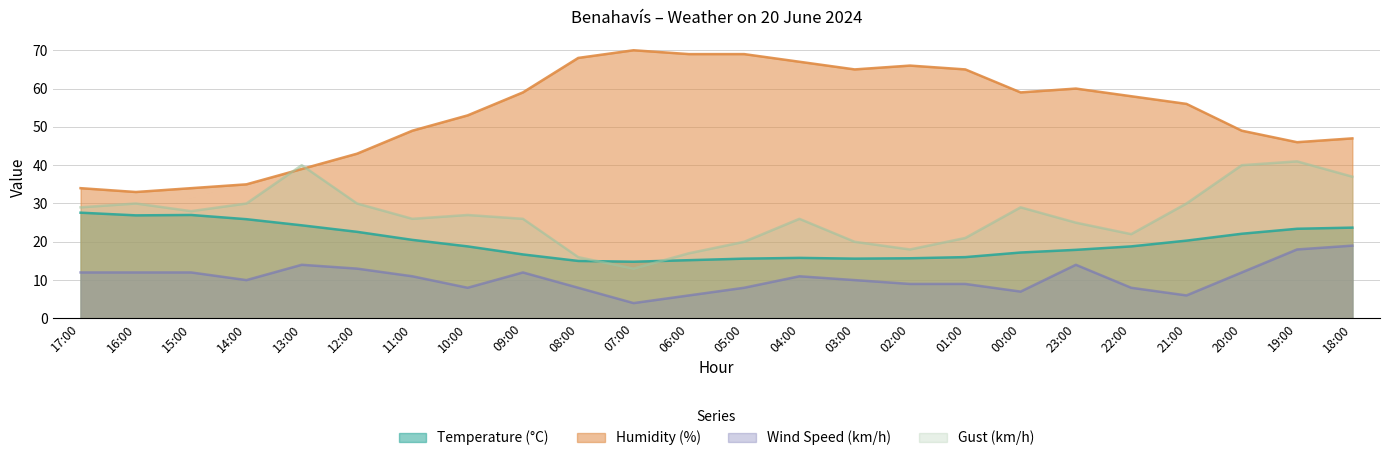

List the series in order of their peak value, highest first.

Humidity (%), Gust (km/h), Temperature (°C), Wind Speed (km/h)